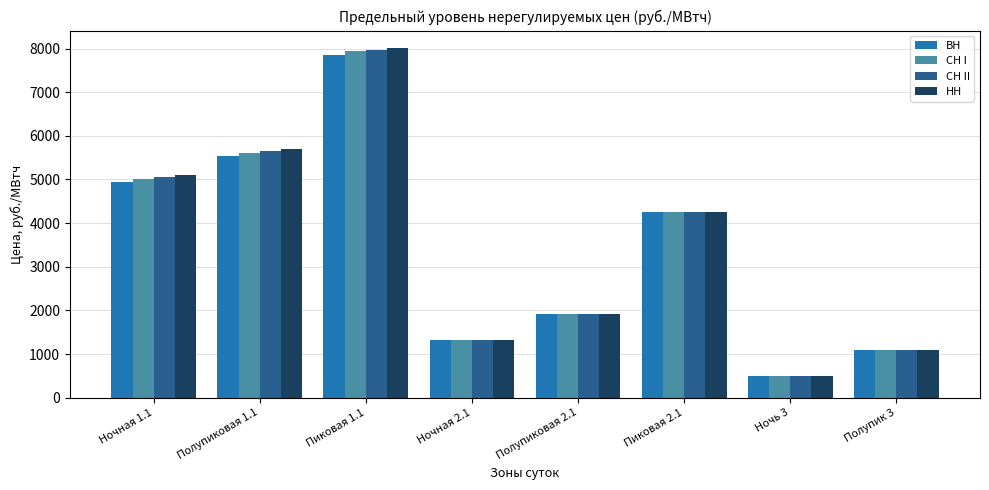

Is the value of НН at Ночь 3 greater than the value of СН II at Полупиковая 2.1?

No